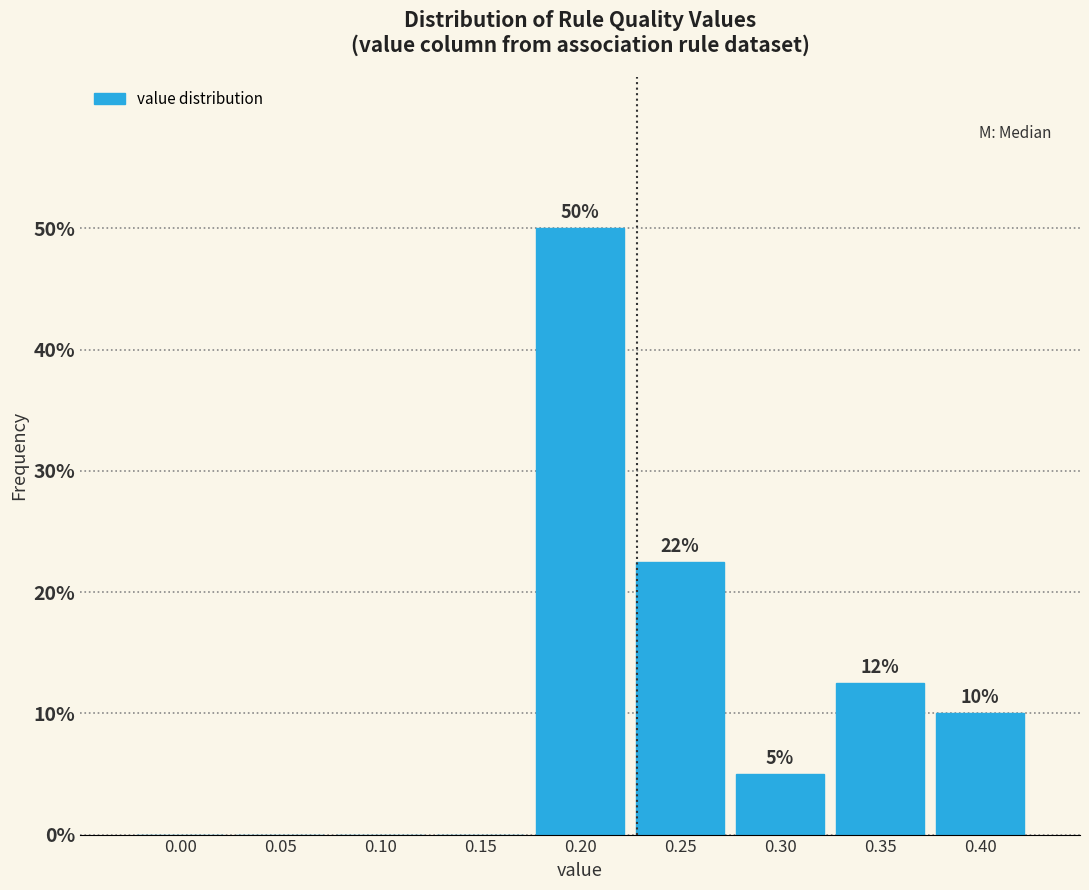

The chart shows a value of -15.7 at 0.10. True or false?

False